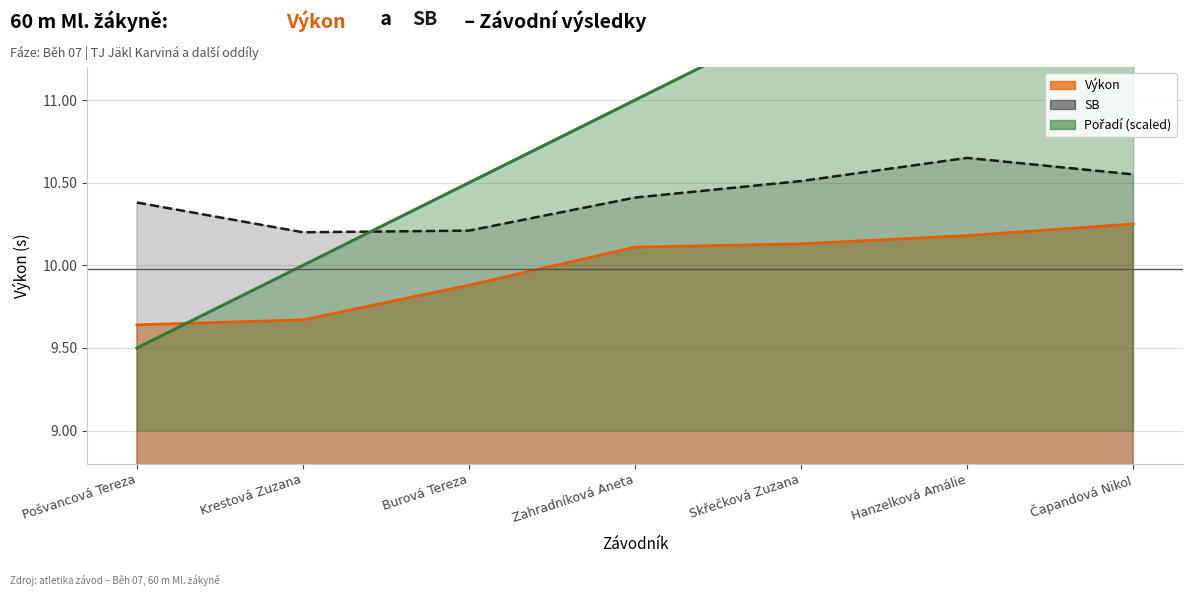

What is the maximum value for SB?

10.7